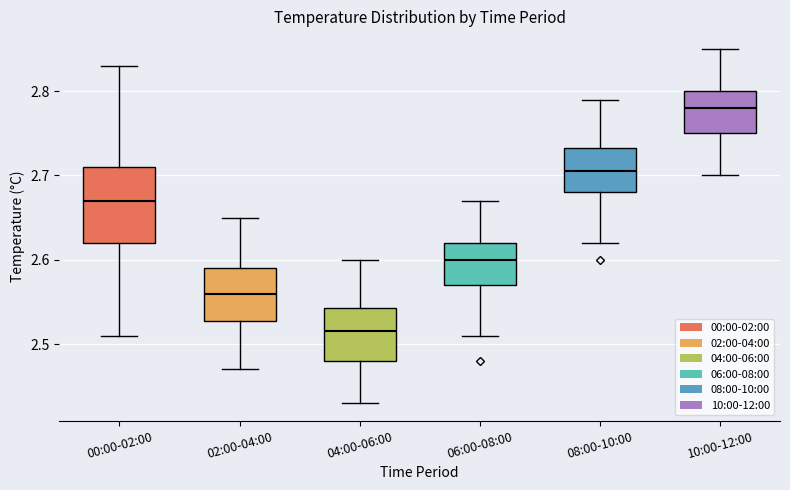

Which box's median line is the lowest?

04:00-06:00